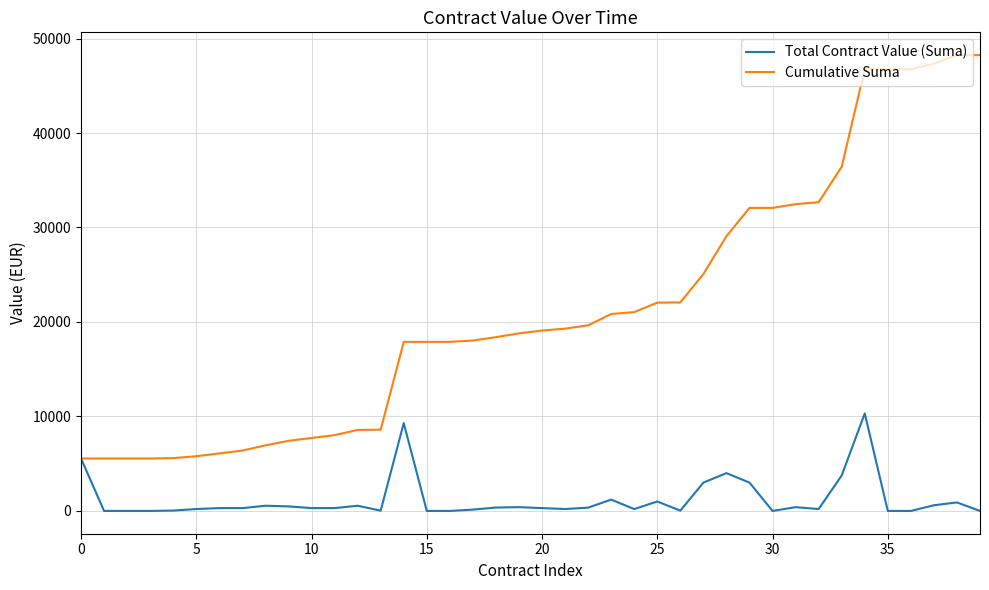

Rank the series by their average value, from lowest to highest.

Total Contract Value (Suma), Cumulative Suma